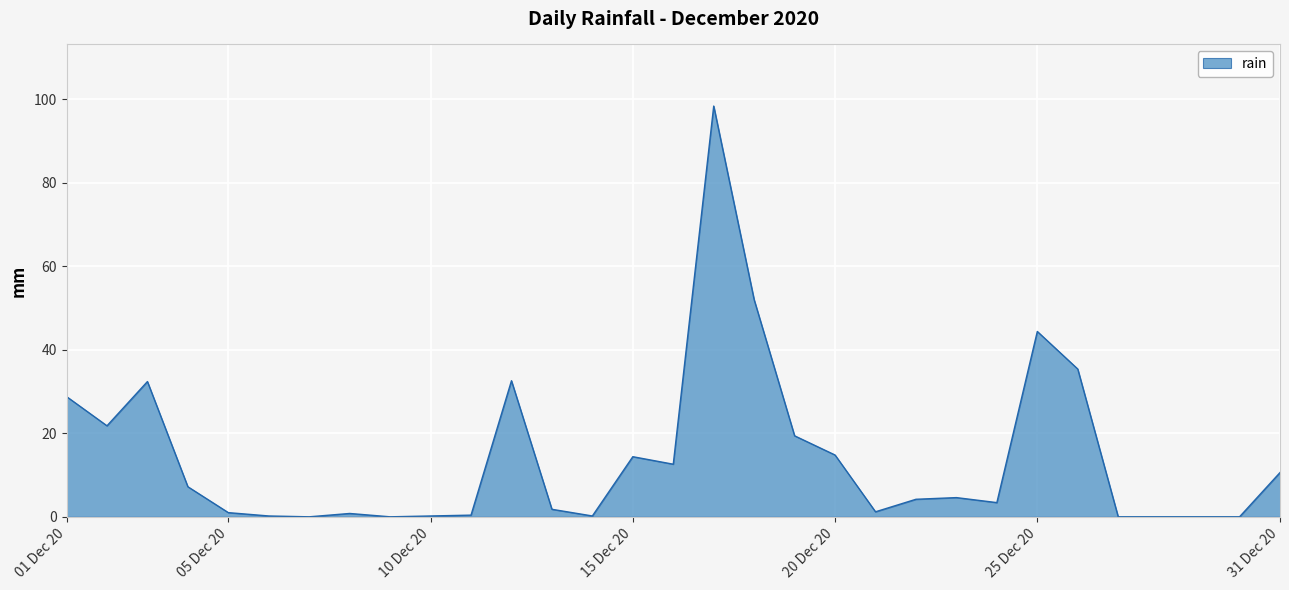

What is the difference between the maximum and minimum values?

98.4